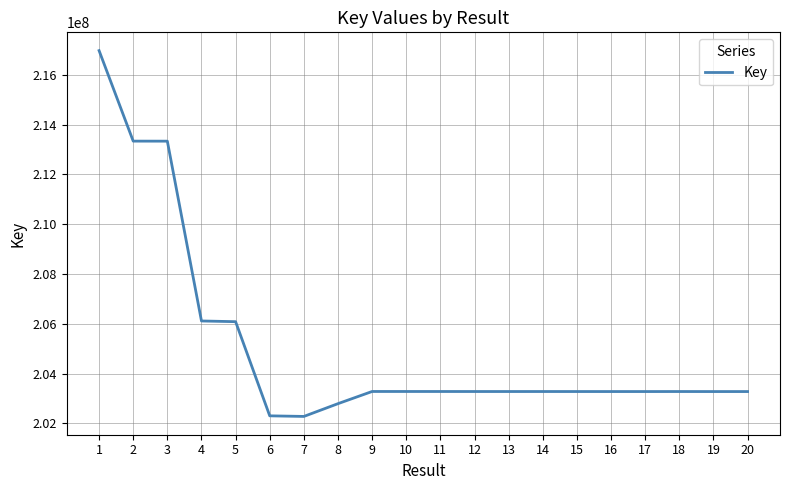

True or false: there are more than 2 points higher than both neighbors.

True